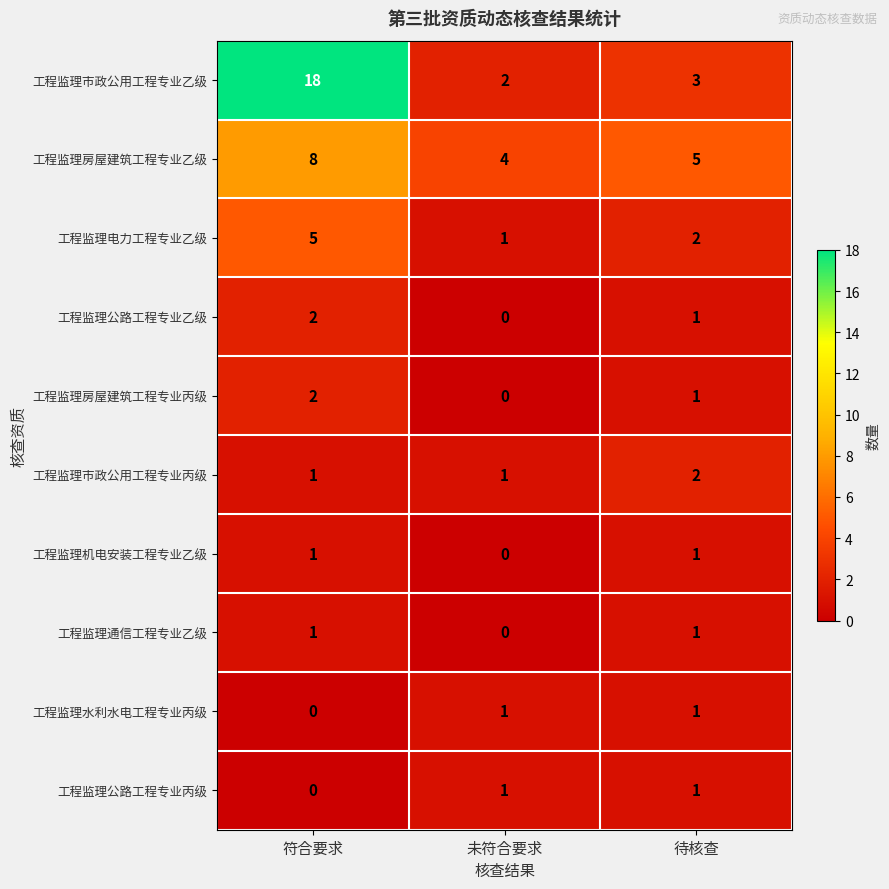

At which label does 工程监理机电安装工程专业乙级 reach its minimum?

未符合要求